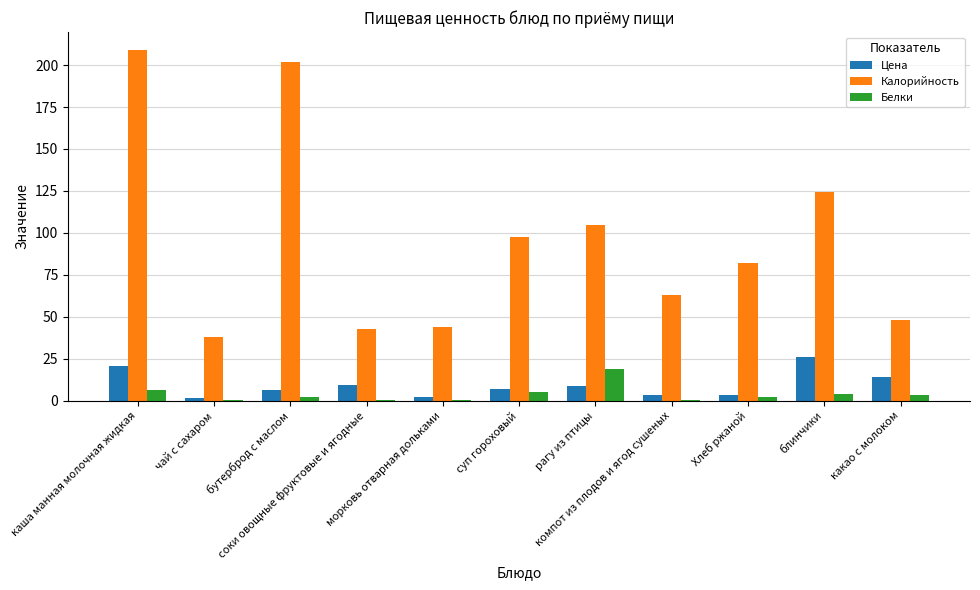

What is the sum of all Белки values?

44.1